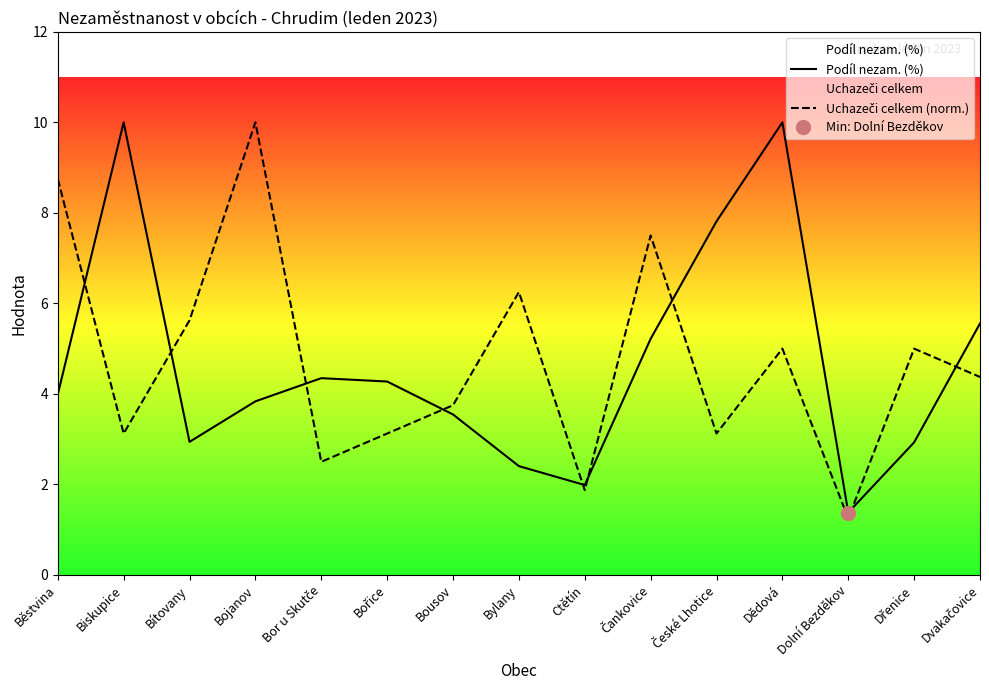

What are all the series names shown in the legend?

Podíl nezam. (%), Uchazeči celkem (norm.)